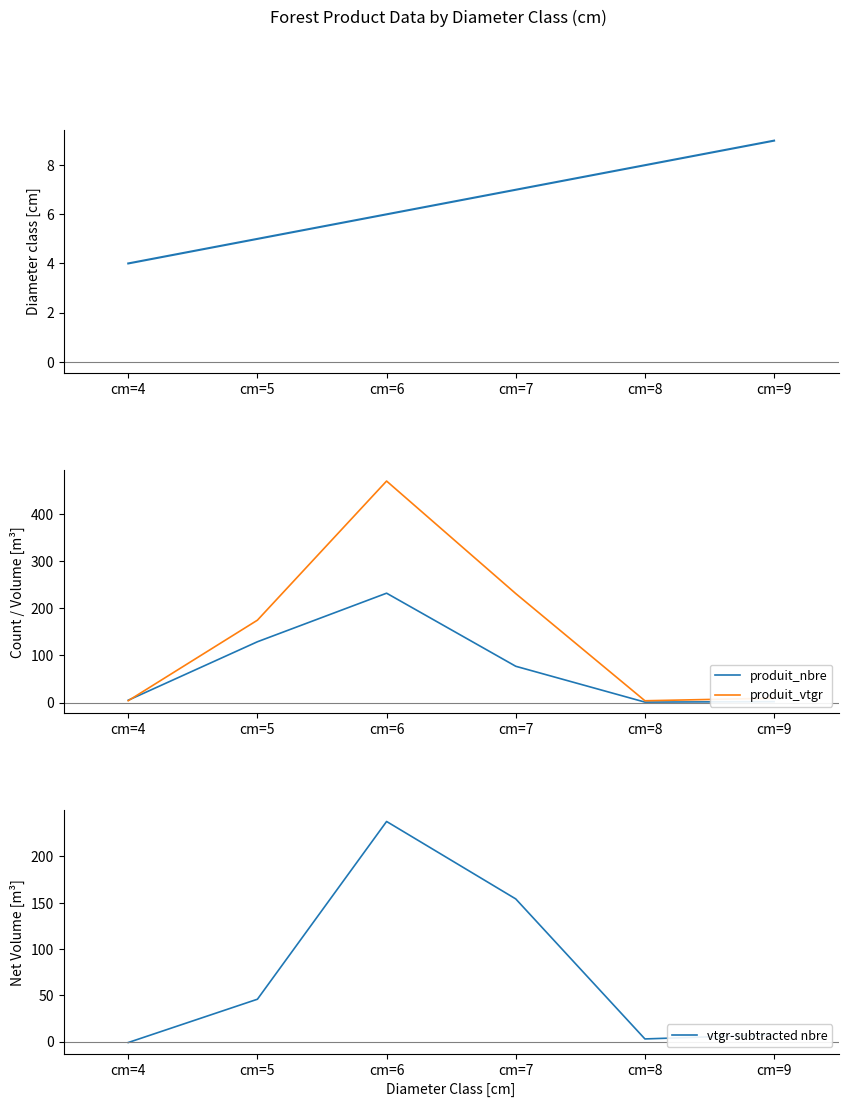

How many data points in cm are above 7?

2